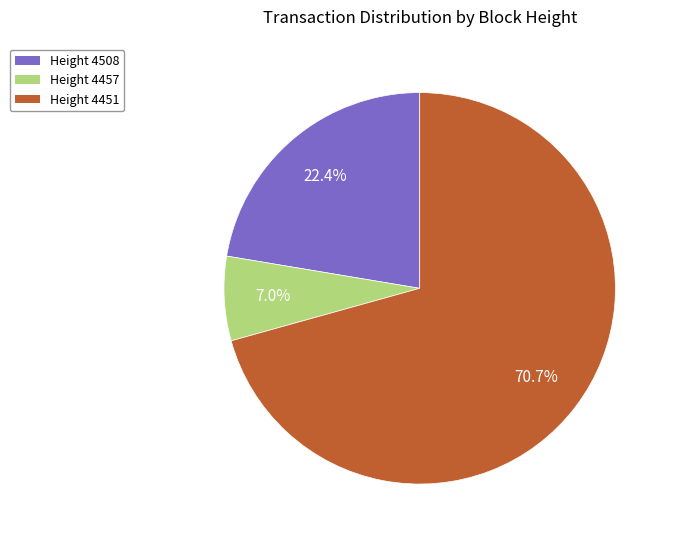

Approximately how many times larger is the value at Height 4508 compared to Height 4457?

3.2